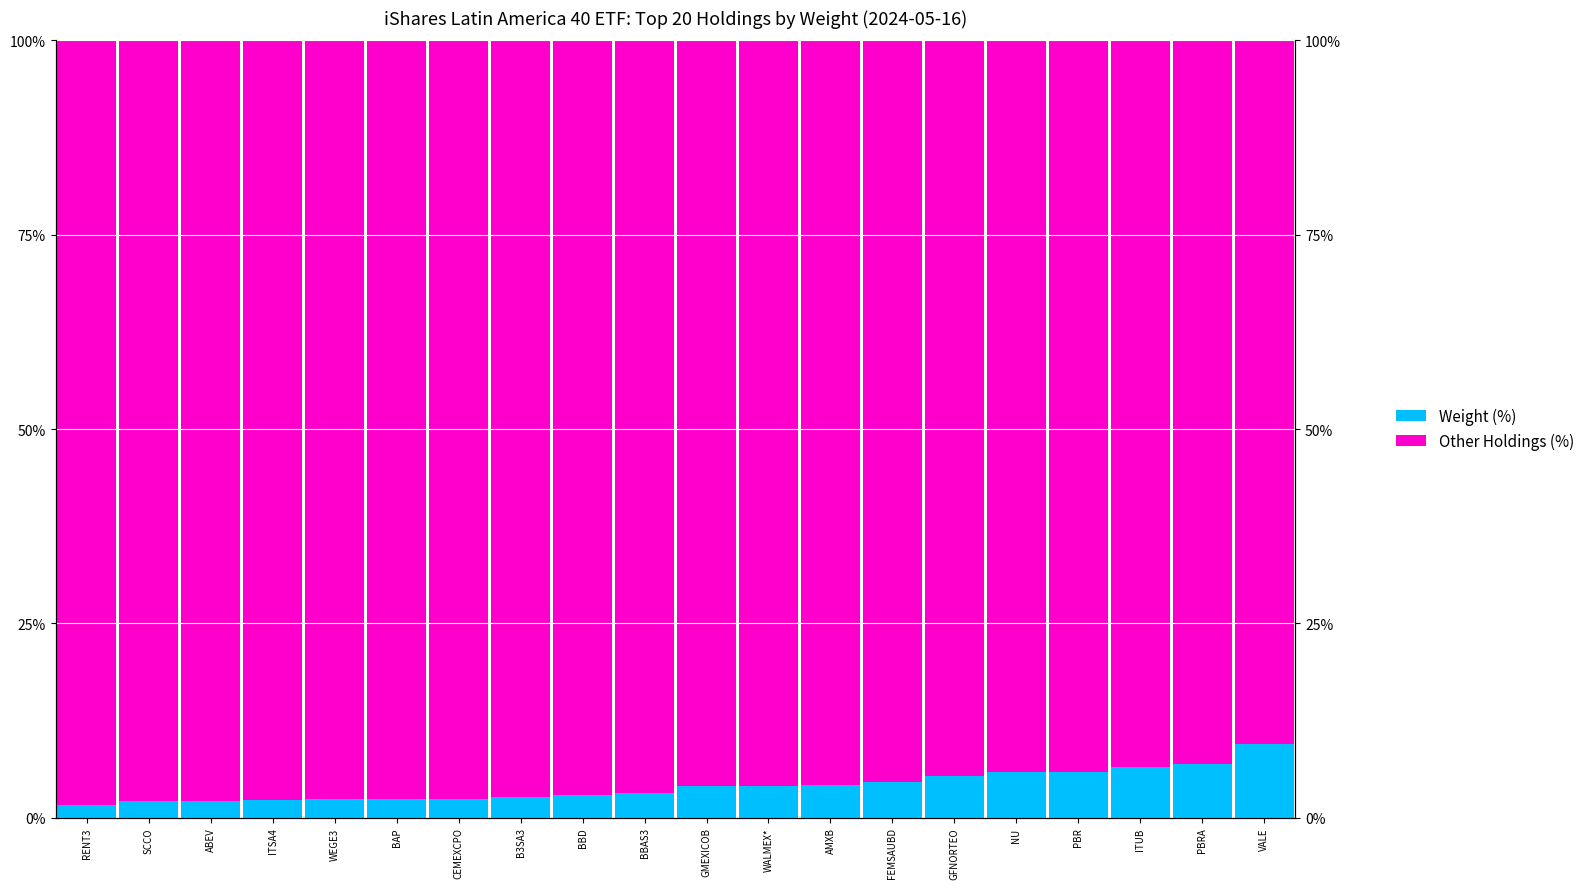

Is the value of Other Holdings (%) at BBAS3 greater than the value of Weight (%) at ITSA4?

Yes